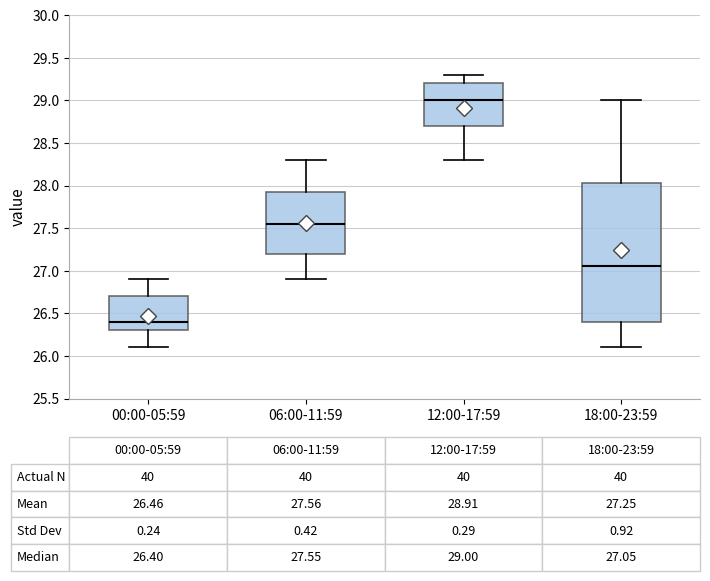

Comparing the boxes themselves (not the whiskers), which one is the tallest?

18:00-23:59